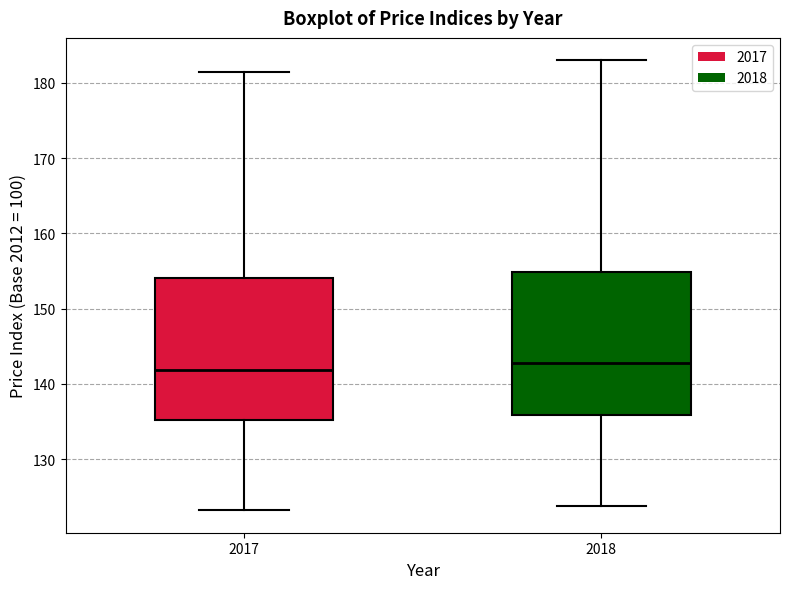

Where does the lower whisker of the box at x = 2018 end on the y-axis? The values are not printed on the chart, so give them approximately, as read against the axis.

124